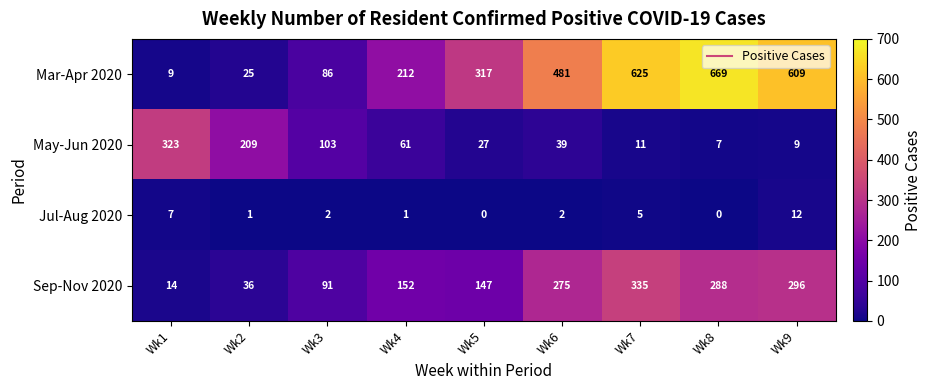

How many data points does each series have?

9